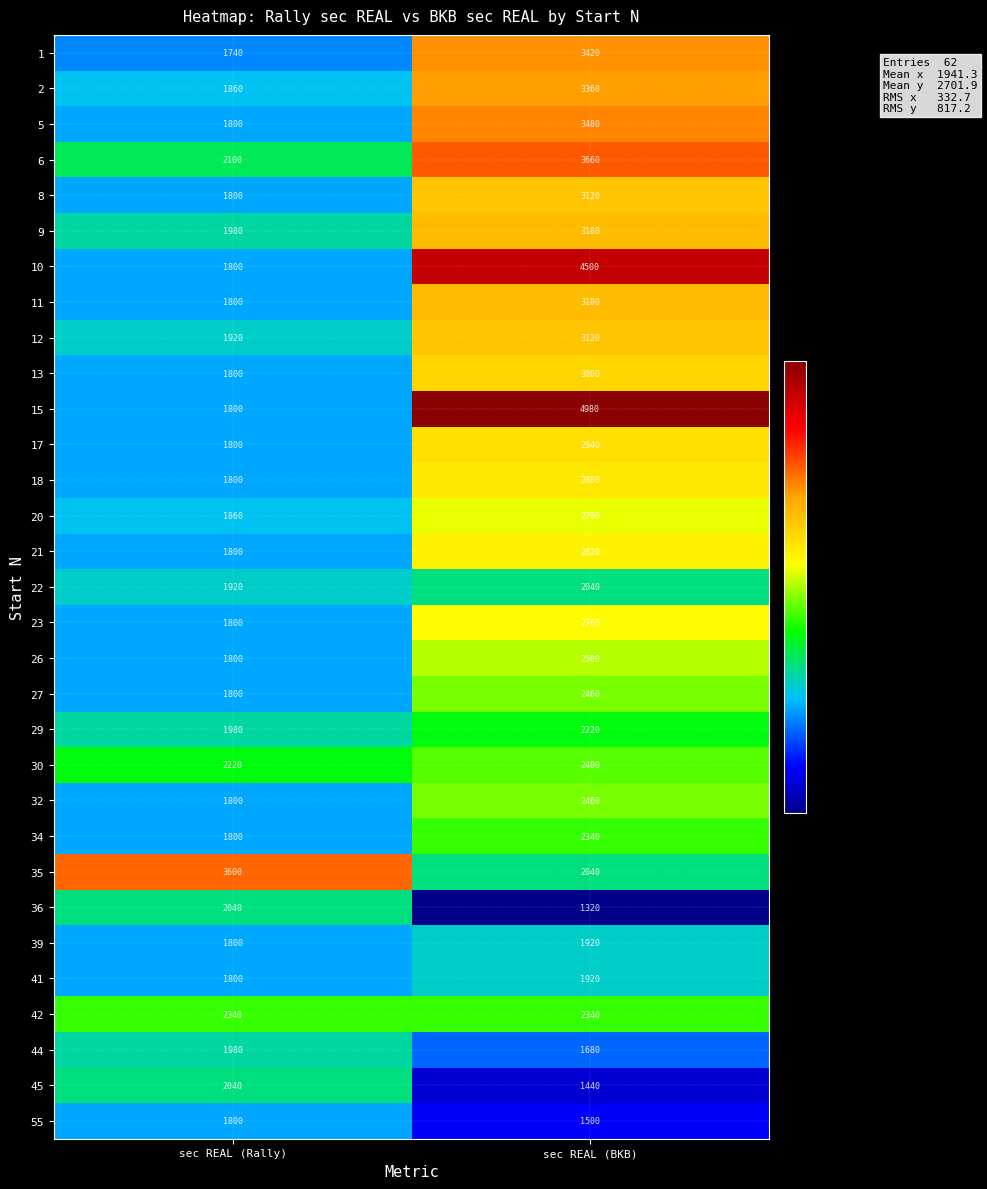

Which series changed the most between sec REAL (Rally) and sec REAL (BKB)?

15